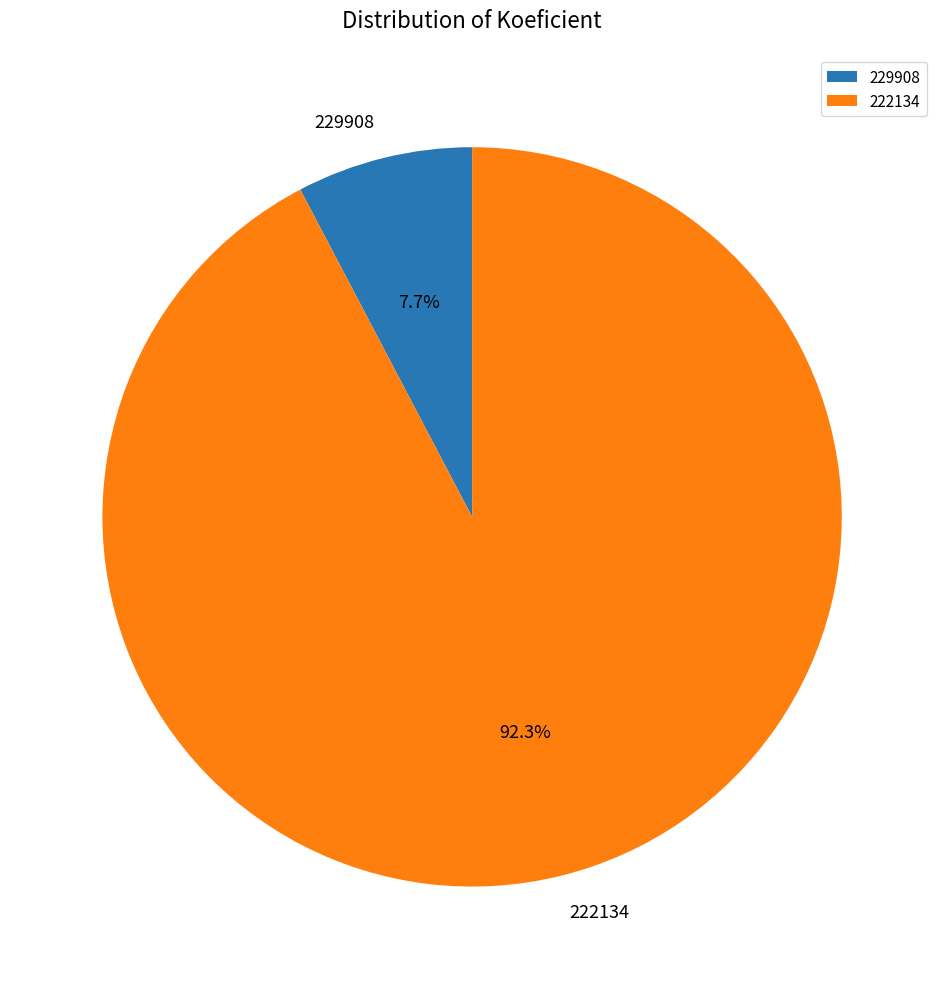

Count the number of slices in the pie.

2